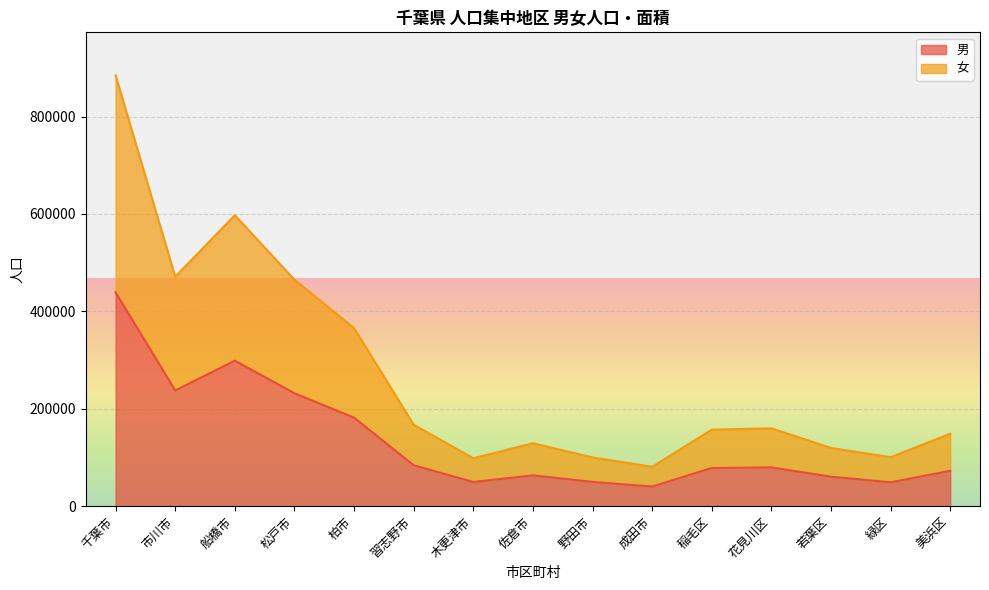

What is the spread (max minus min) of values at 木更津市?

48639